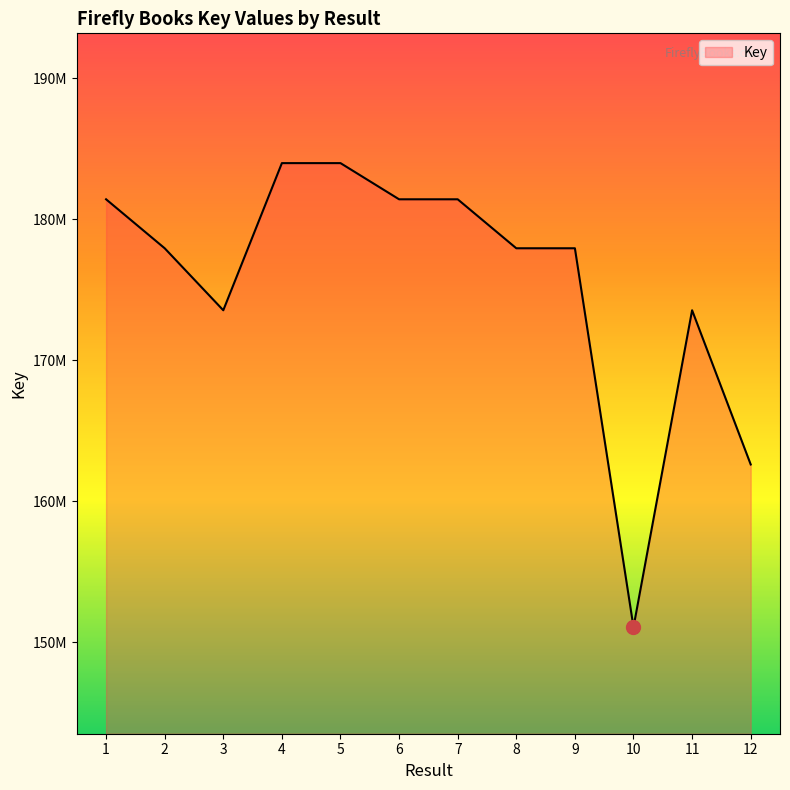

What is the maximum value shown in the chart?

183977463